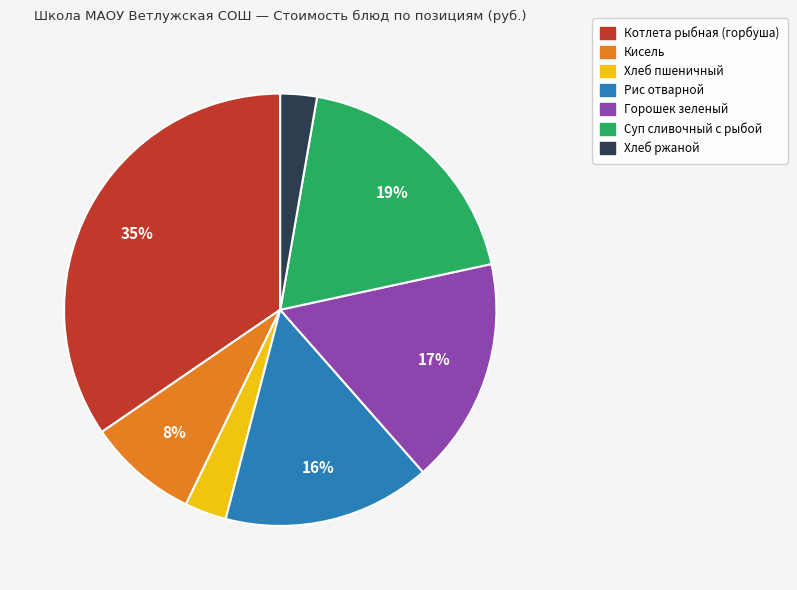

Is there any slice that represents more than half of the pie?

No